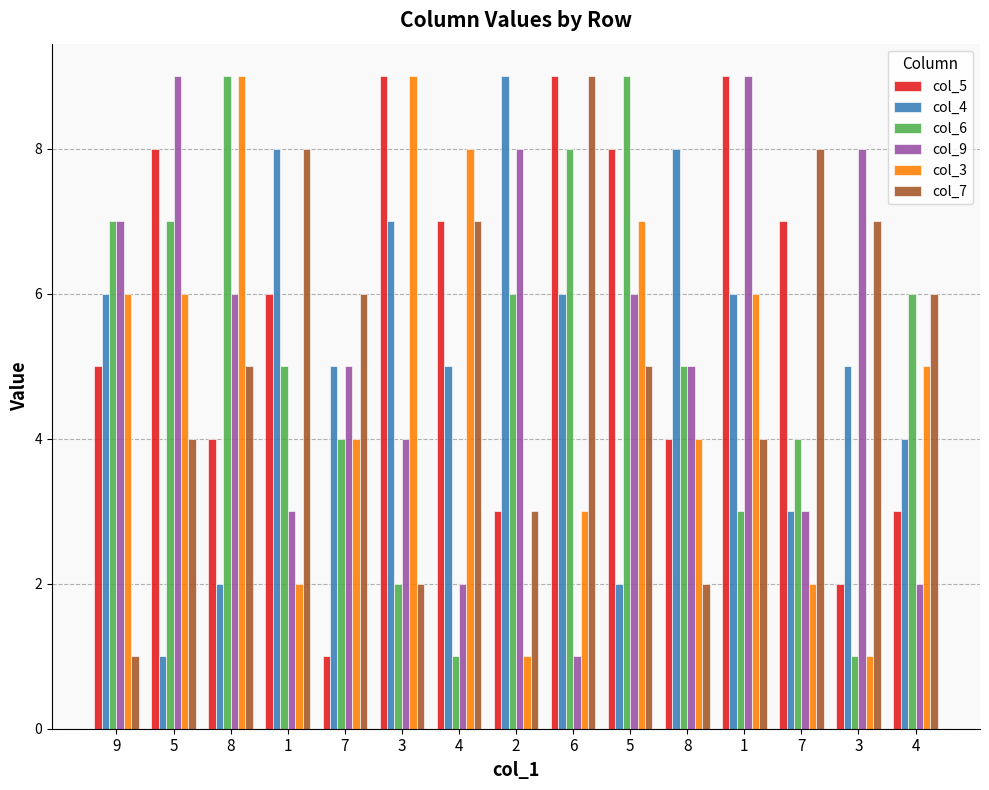

List the series in order of their peak value, lowest first.

col_5, col_4, col_6, col_9, col_3, col_7